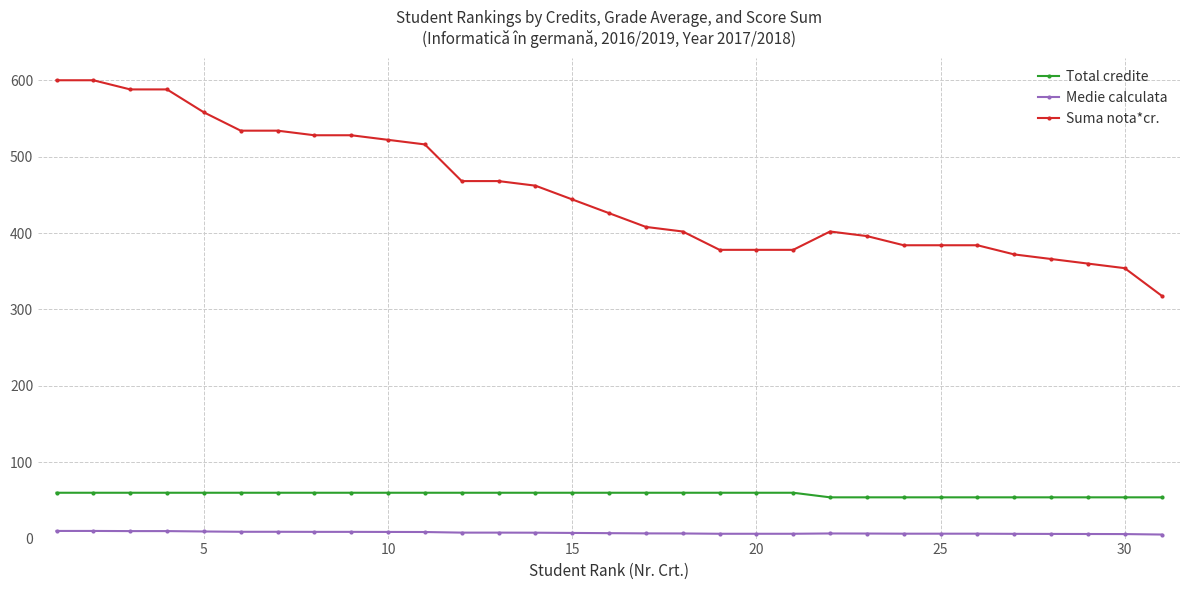

Which series has the widest spread of values?

Suma nota*cr.